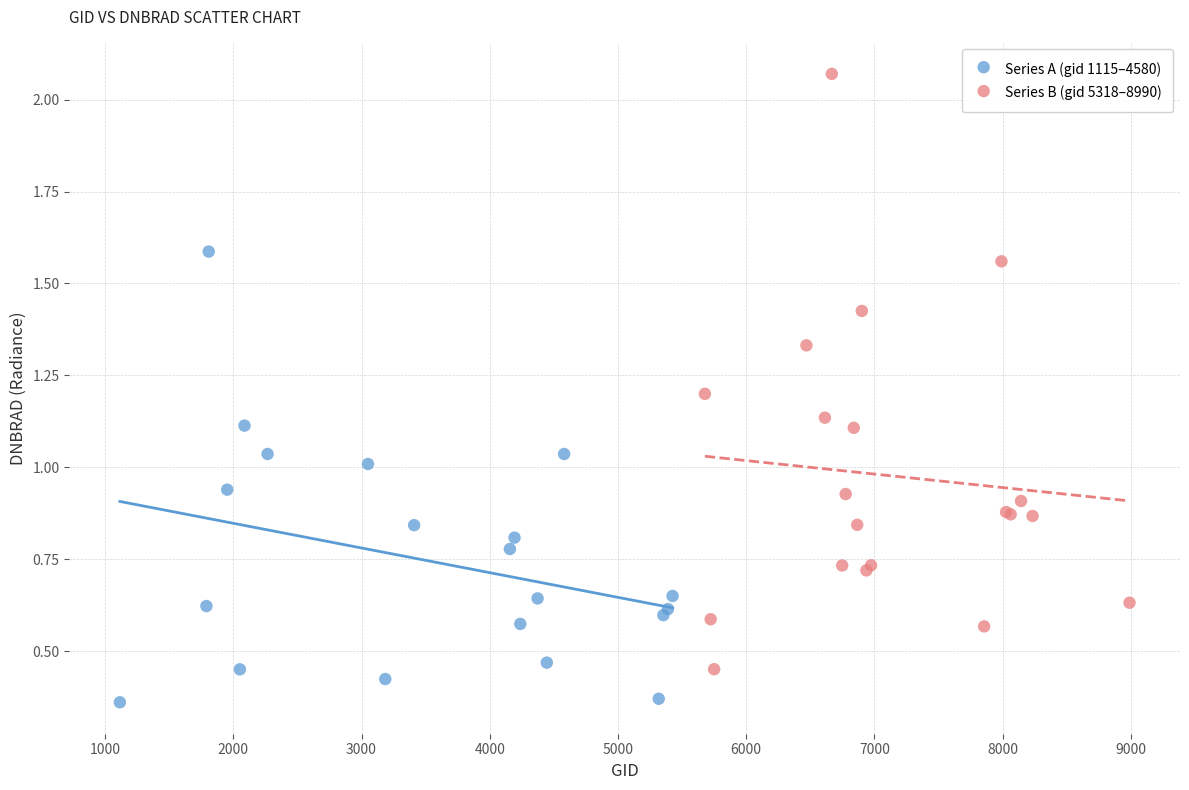

Which series has the widest spread of Y values?

Series B (gid 5318–8990)